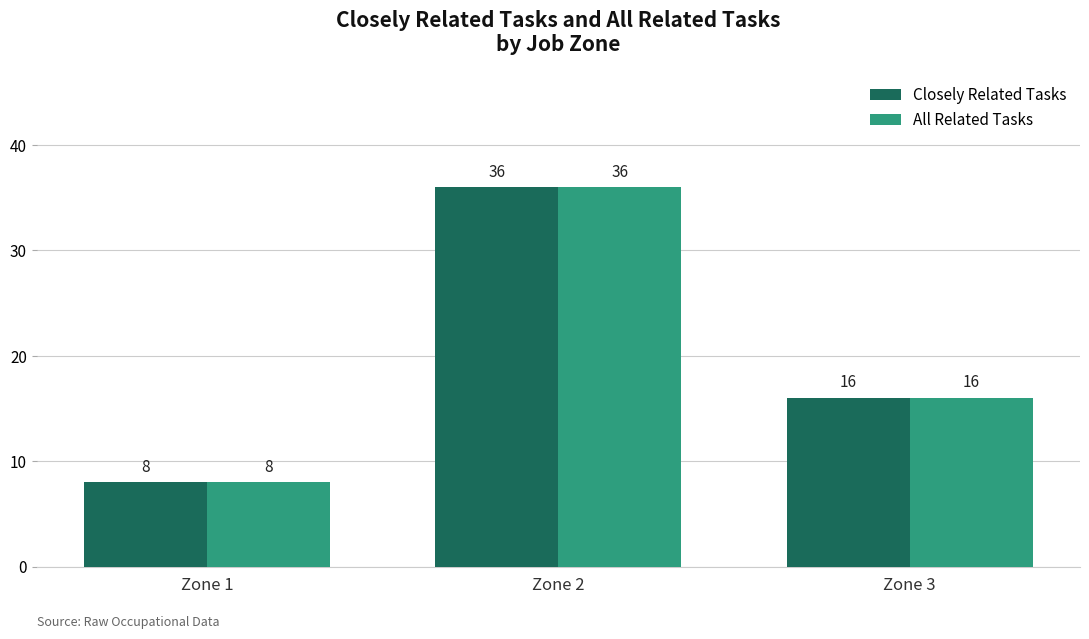

True or false: Closely Related Tasks has a value of 24 at Zone 3.

False